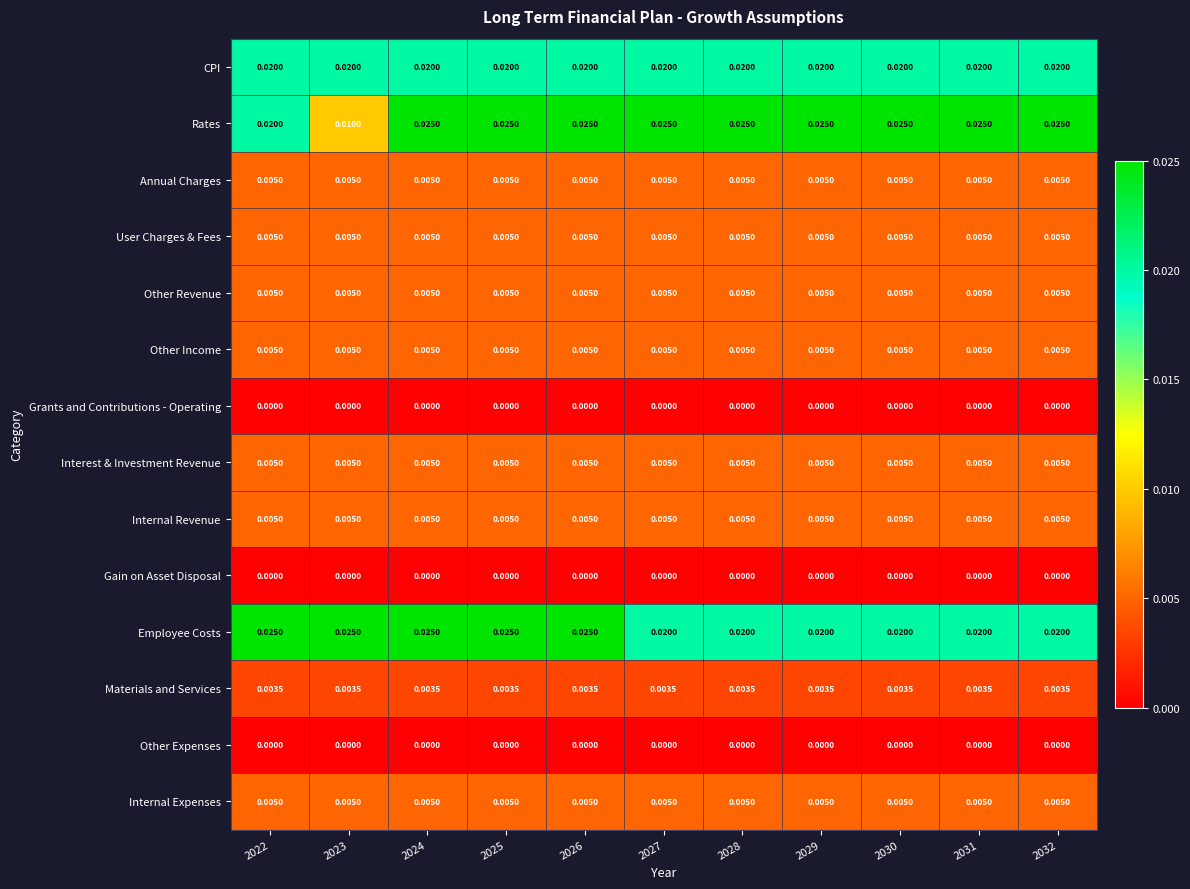

Is the value of Rates at 2022 greater than the value of Internal Expenses at 2026?

Yes